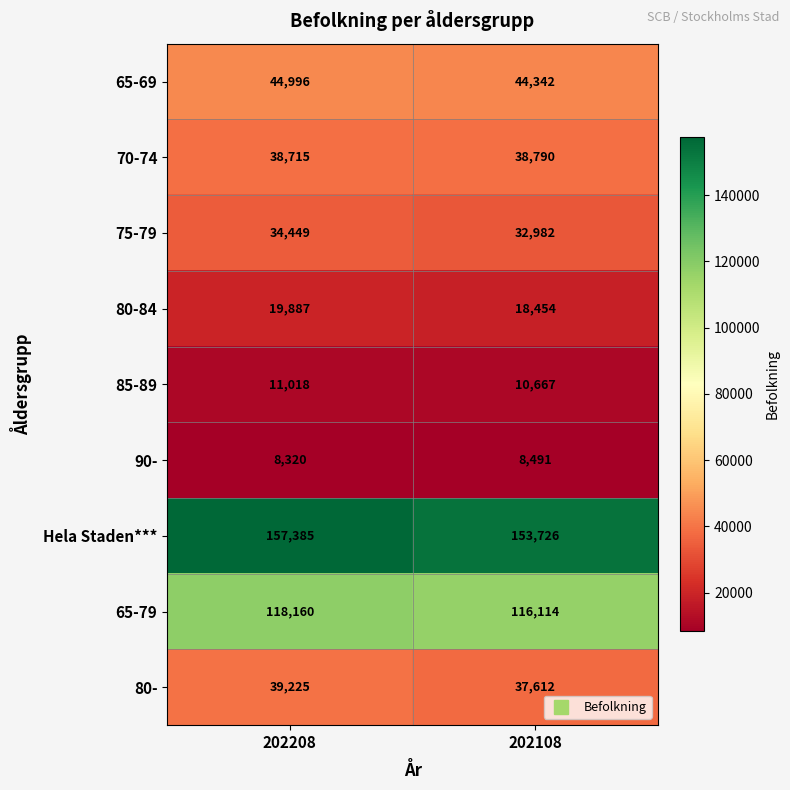

Reading right to left, transcribe all the data shown in this chart.

65-69: 44342	44996
70-74: 38790	38715
75-79: 32982	34449
80-84: 18454	19887
85-89: 10667	11018
90-: 8491	8320
Hela Staden***: 153726	157385
65-79: 116114	118160
80-: 37612	39225